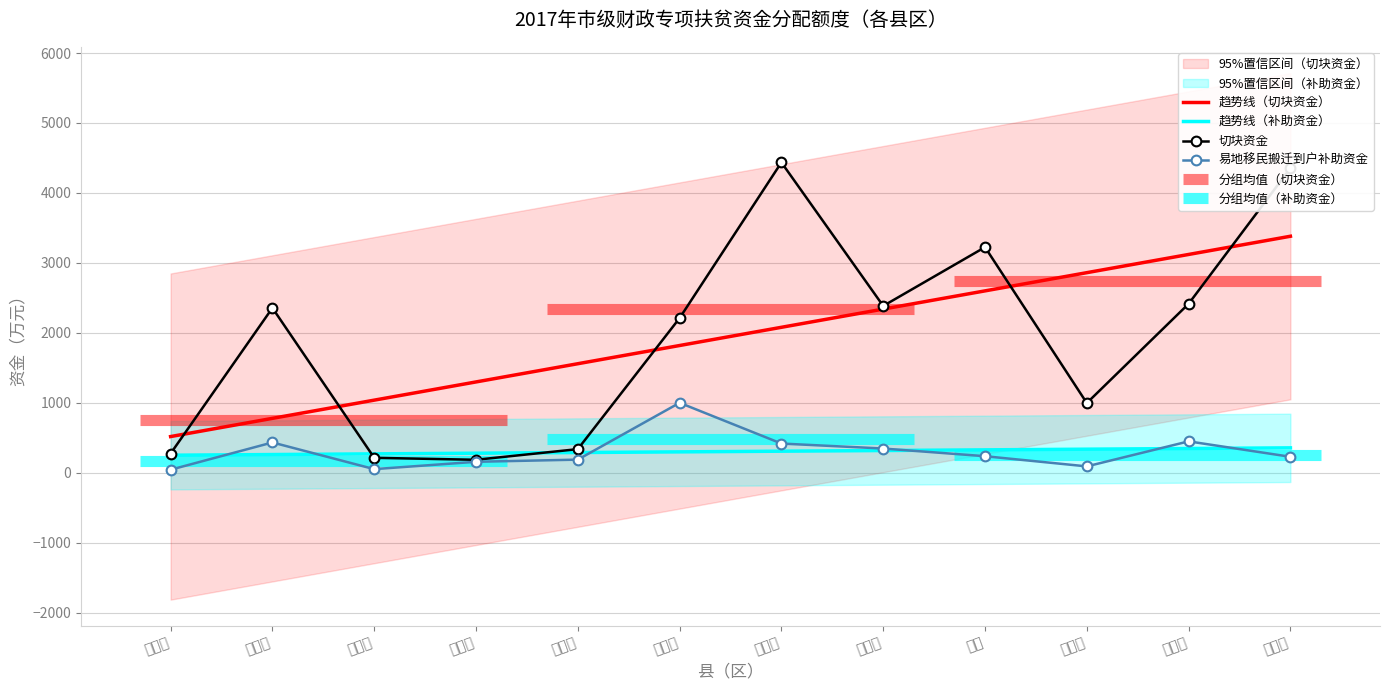

What is the difference between the 易地移民搬迁到户补助资金 values at 子洲县 and 清涧县?

220.5